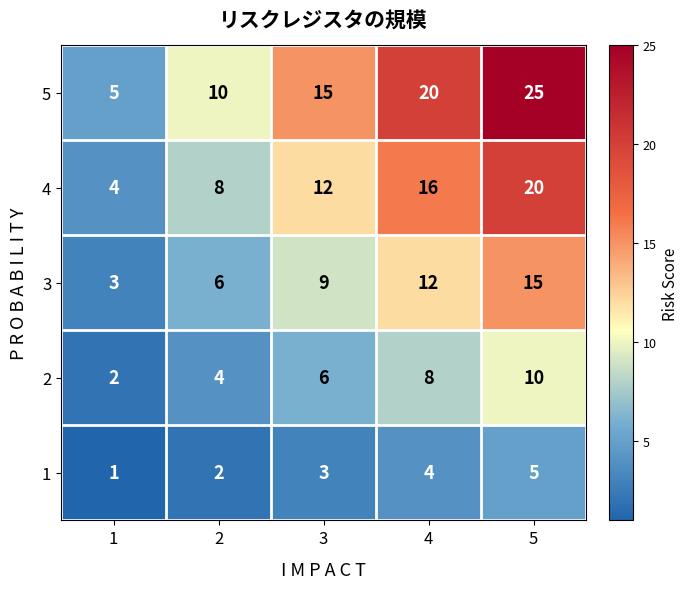

Which series changed the most between 2 and 4?

5